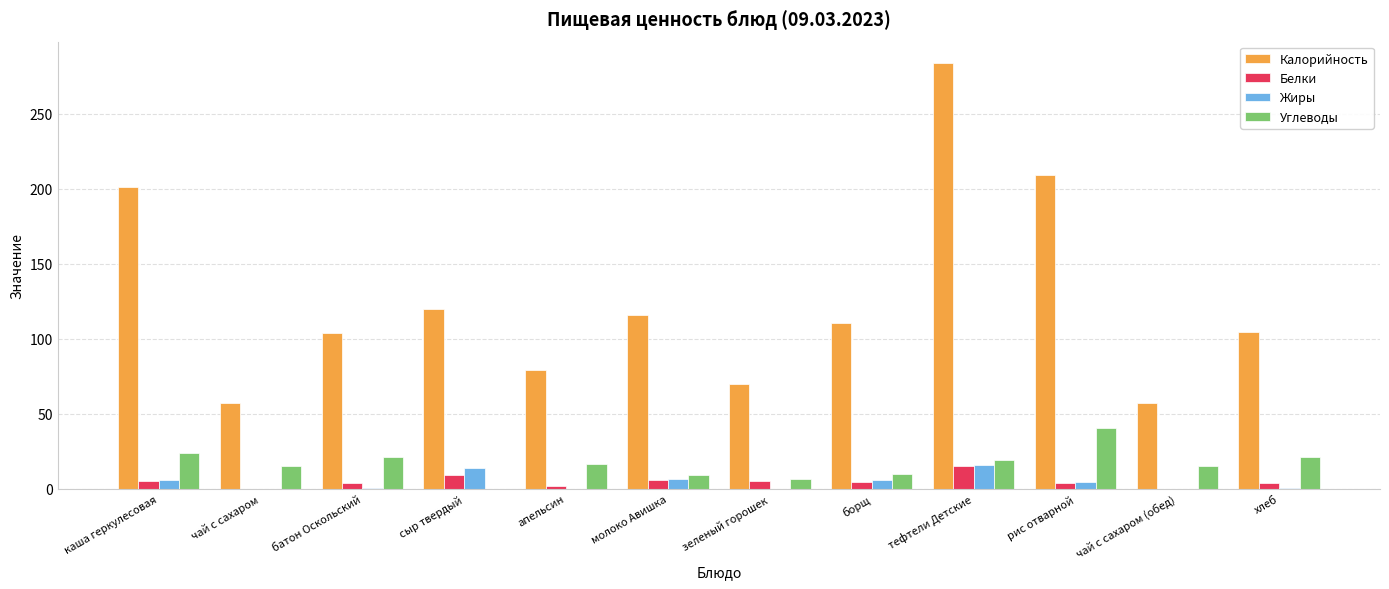

Does the chart contain stacked bars?

No